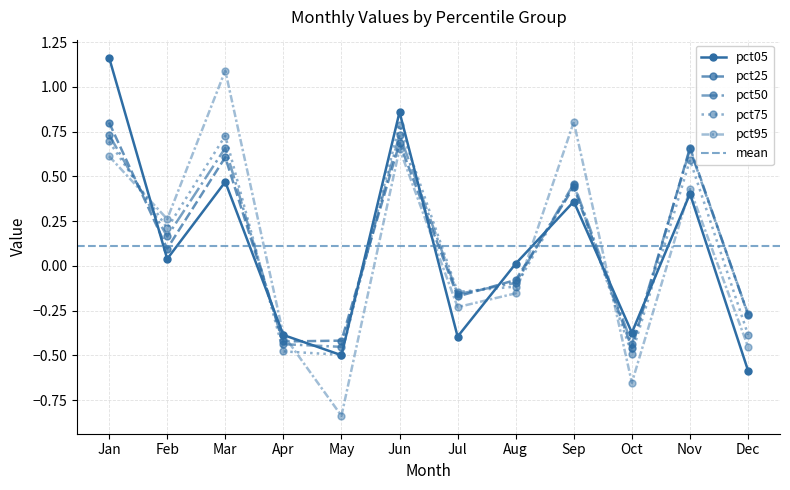

Is it true that pct50 equals -0.3 at Dec?

True